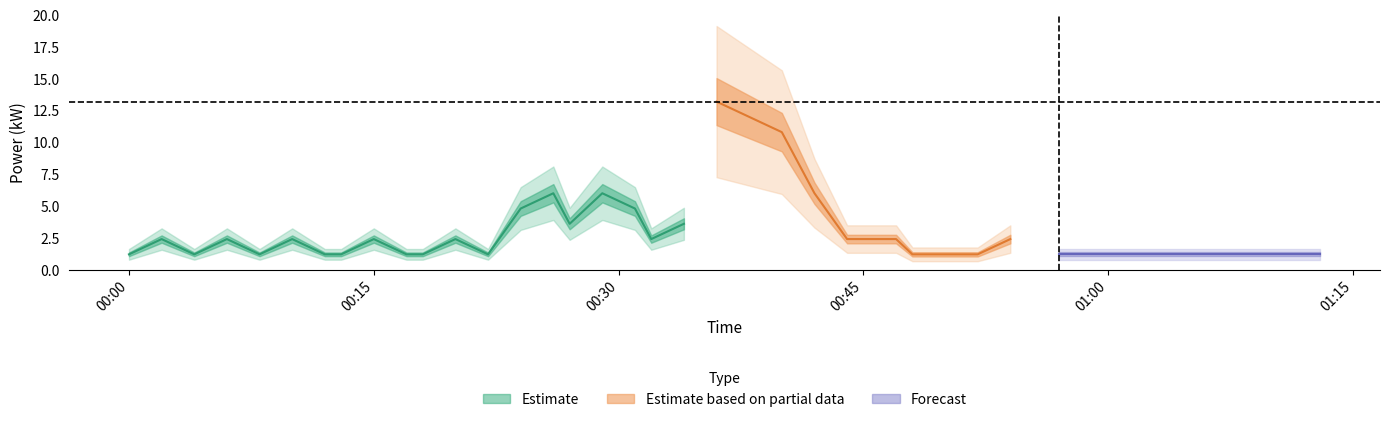

What position from the left is 2022-02-11T00:12:00?

7